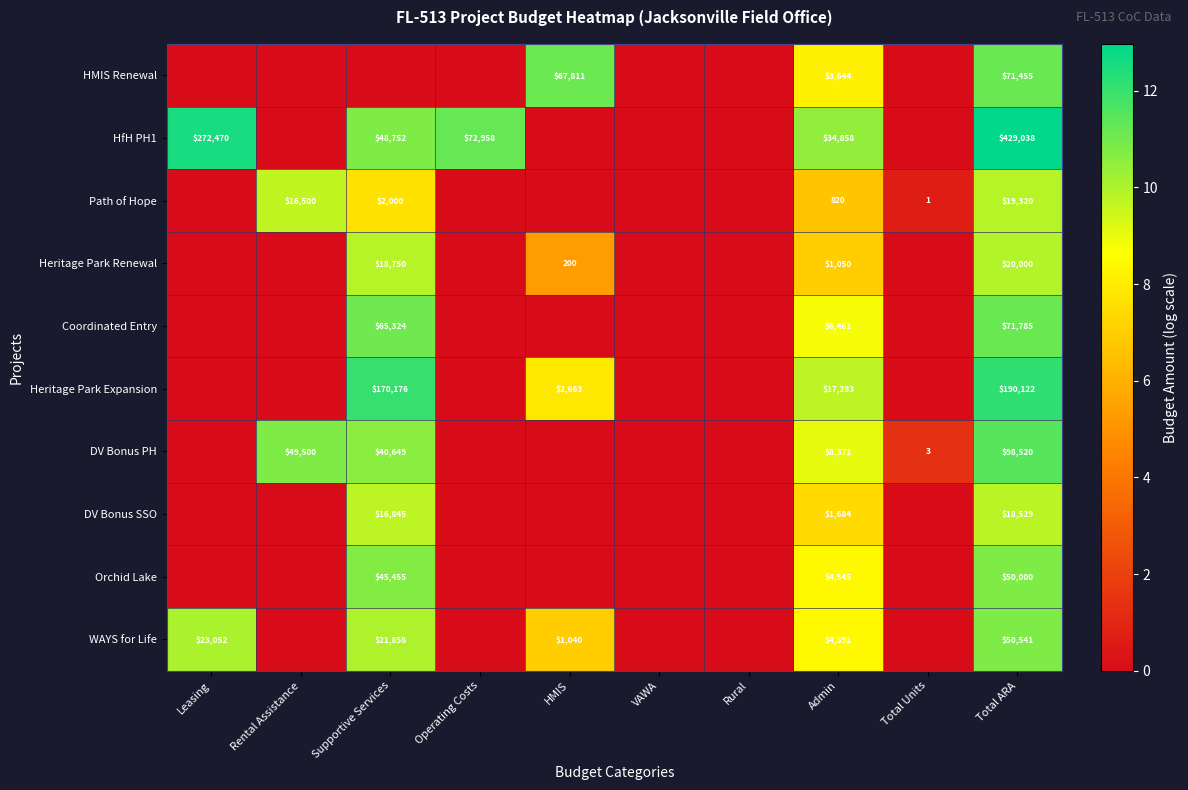

Is it true that Heritage Park Expansion equals 73500 at Supportive Services?

False